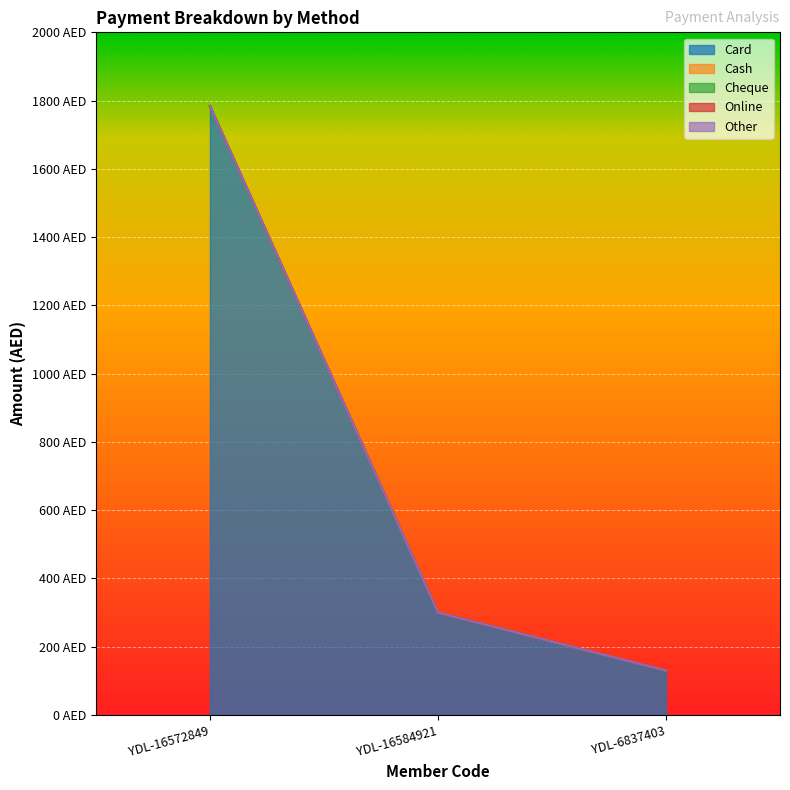

At how many categories does at least one series exceed 1435?

1